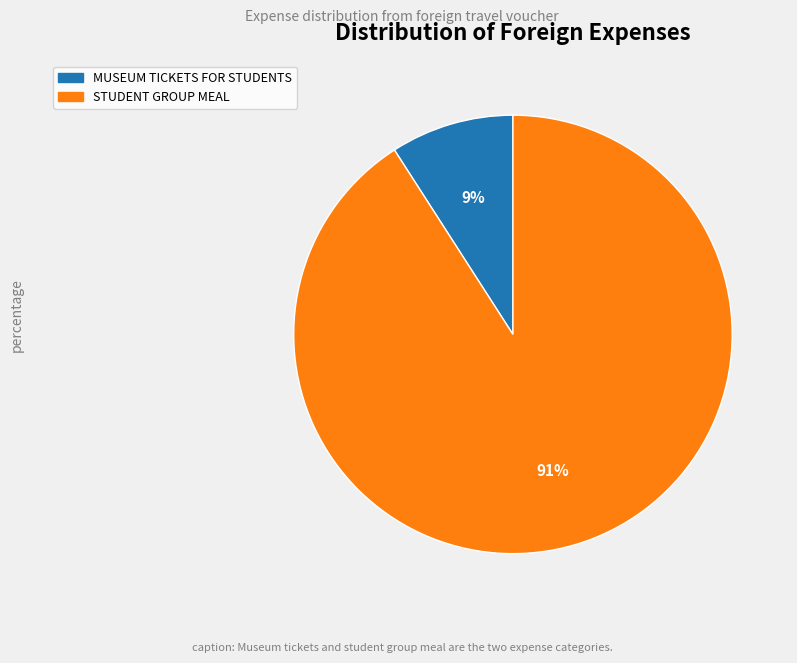

Which slice is the smallest?

MUSEUM TICKETS FOR STUDENTS